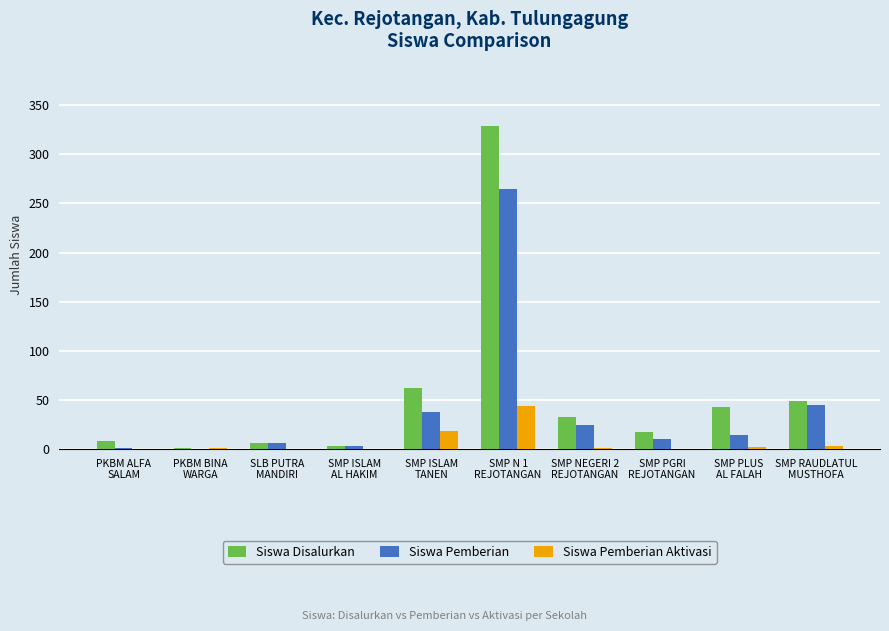

Which category has the highest value across all series?

SMP N 1
REJOTANGAN